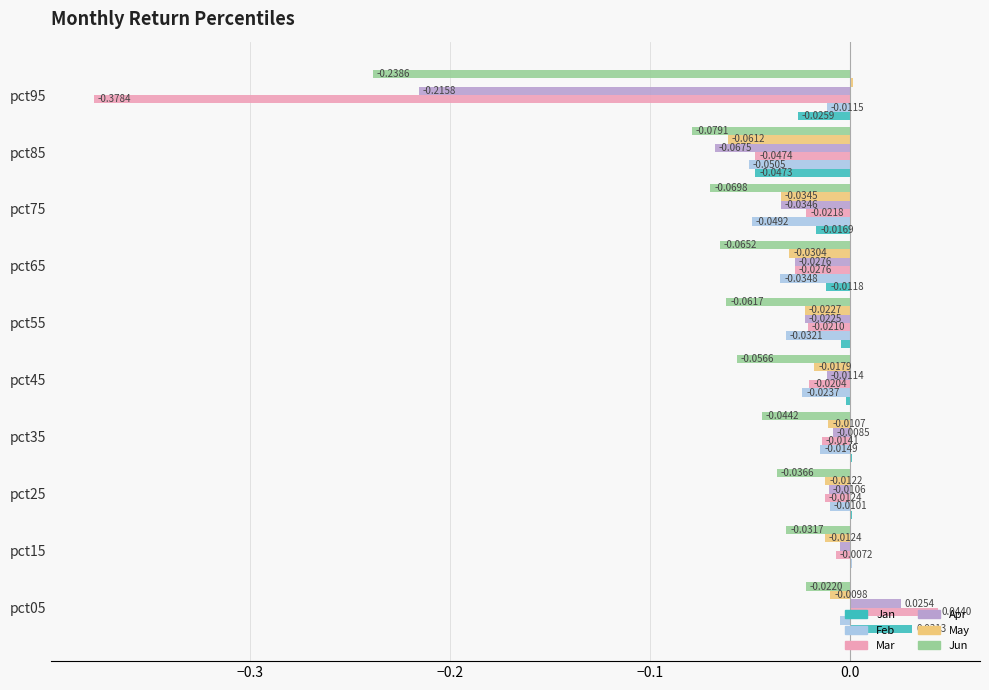

Is the value of Jun at pct85 greater than the value of Feb at pct65?

No